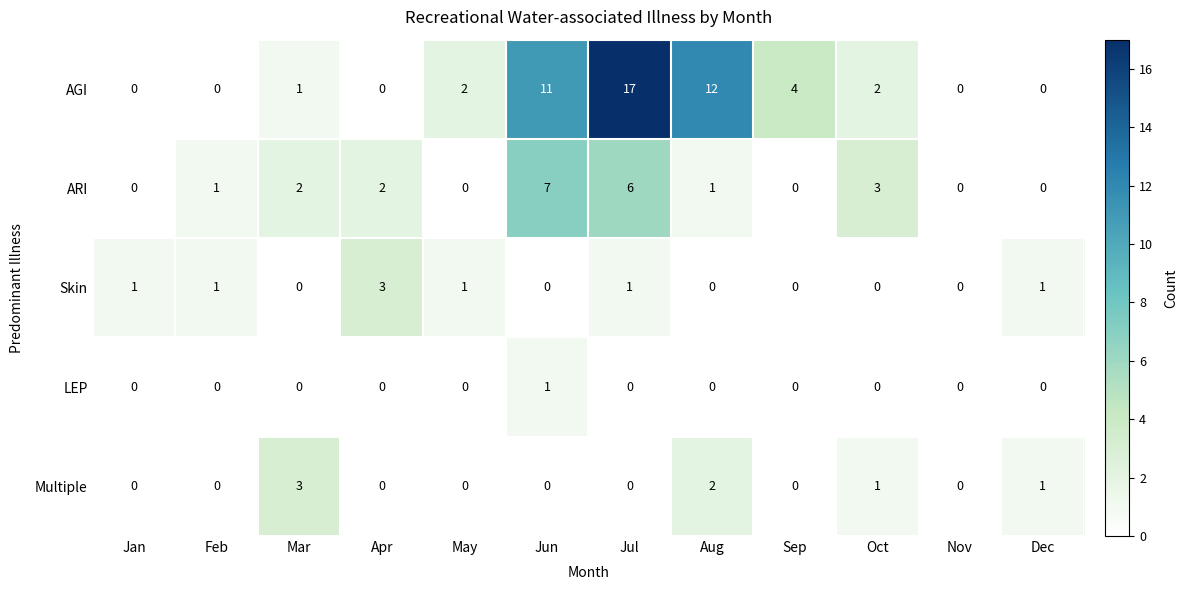

What is the difference between the AGI values at Jun and Mar?

10